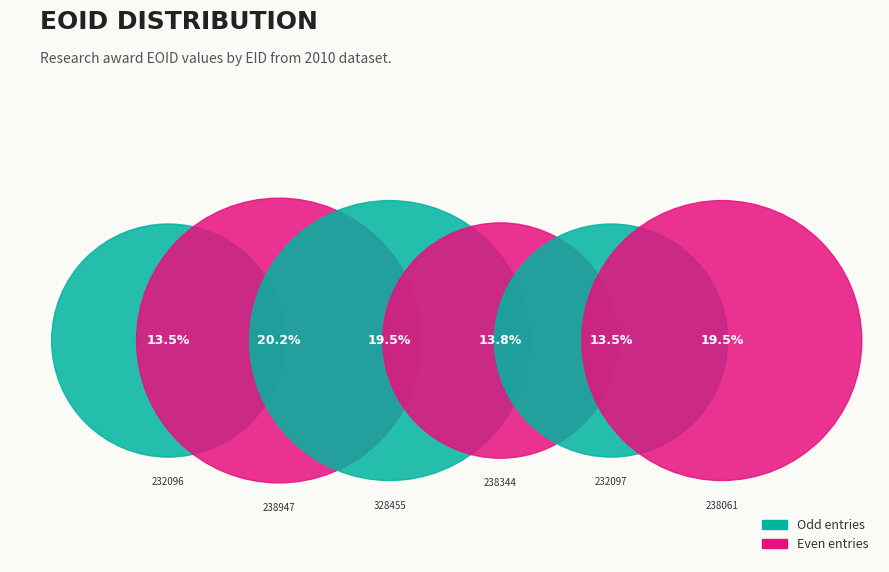

What is the smallest slice in the pie chart?

232096